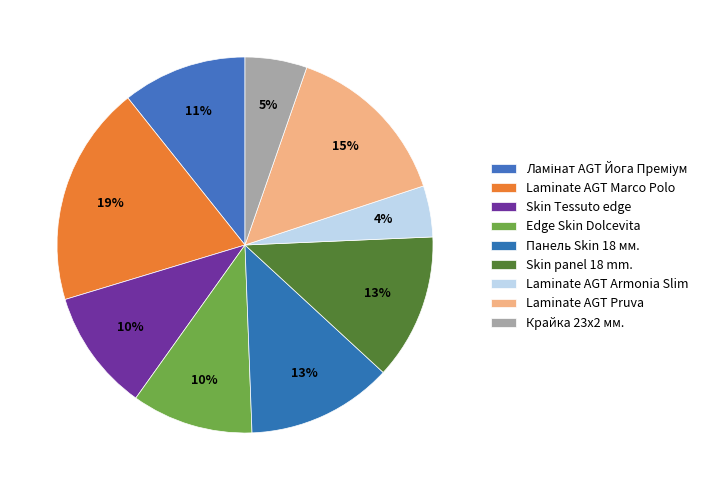

Rank the categories by value from highest to lowest.

Laminate AGT Marco Polo, Laminate AGT Pruva, Панель Skin 18 мм., Skin panel 18 mm., Ламінат AGT Йога Преміум, Skin Tessuto edge, Edge Skin Dolcevita, Крайка 23x2 мм., Laminate AGT Armonia Slim